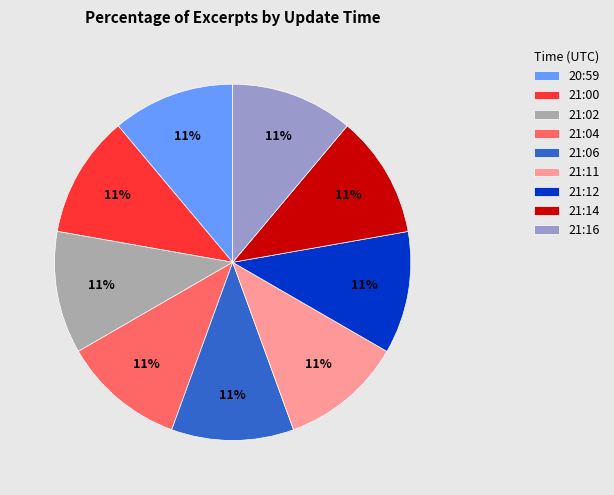

The 21:02 slice represents 11% of the pie. True or false?

True